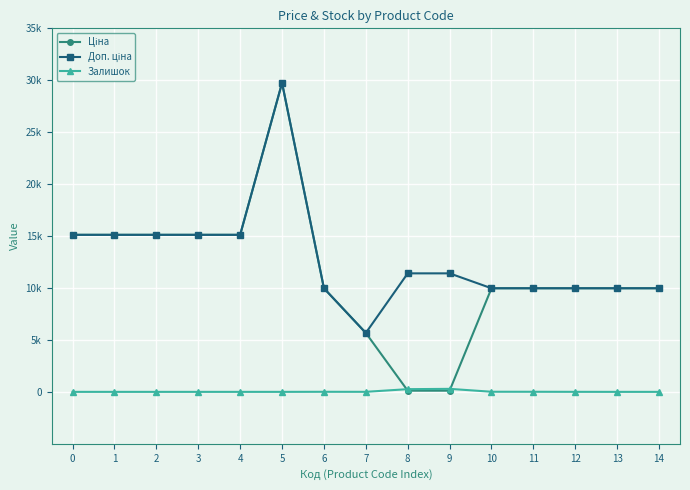

What is the highest value of the Доп. ціна series?

29747.2